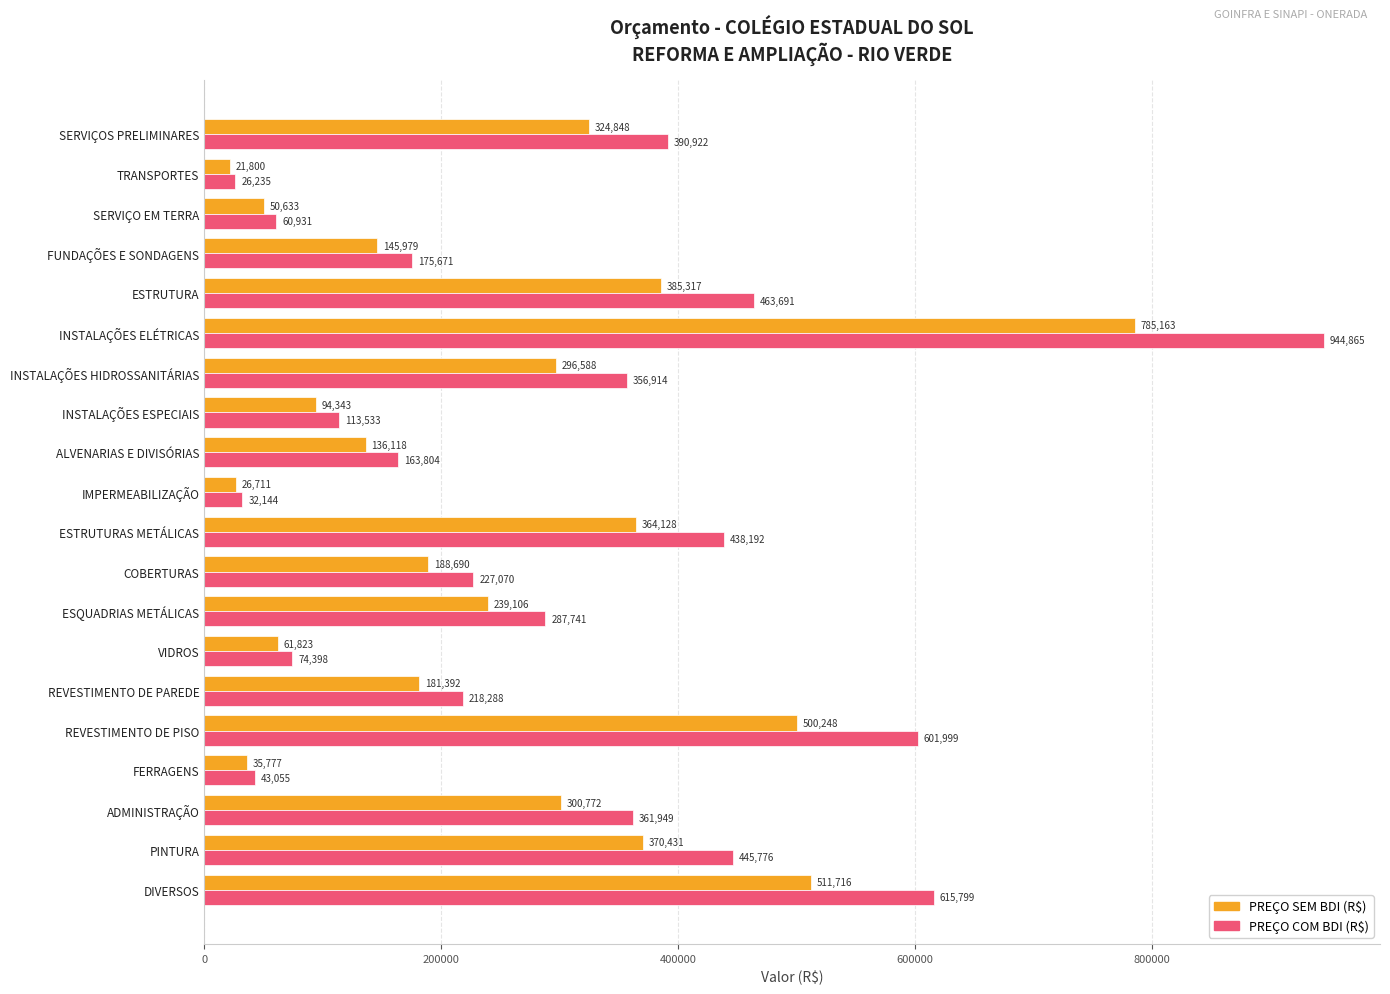

The PREÇO SEM BDI (R$) series shows 94343.4 at INSTALAÇÕES ESPECIAIS. True or false?

True